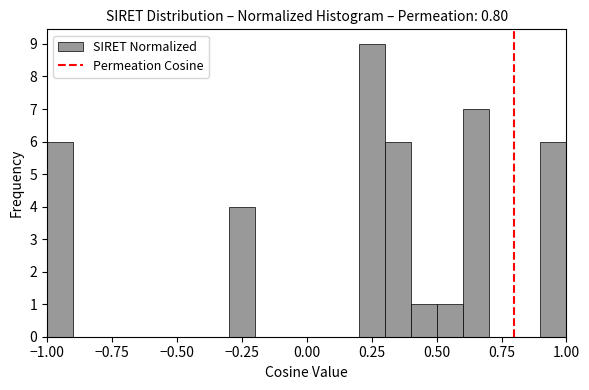

Around what value on the x-axis is the tallest bar? Give the approximate position of its centre, as read against the axis.

0.25